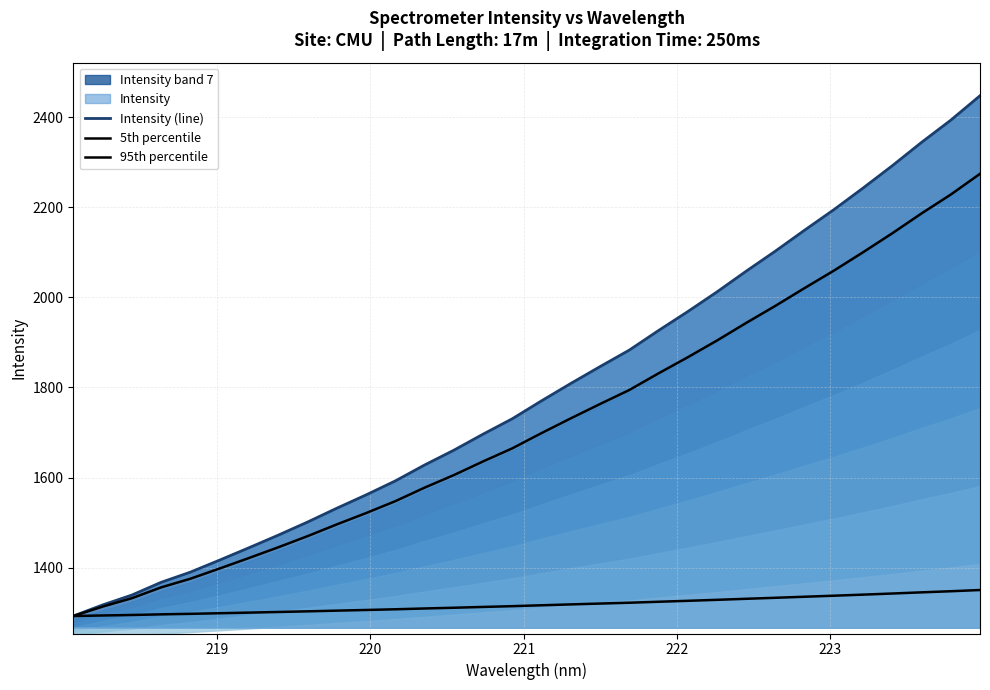

True or false: Intensity (line) and 5th percentile cross at least once.

False